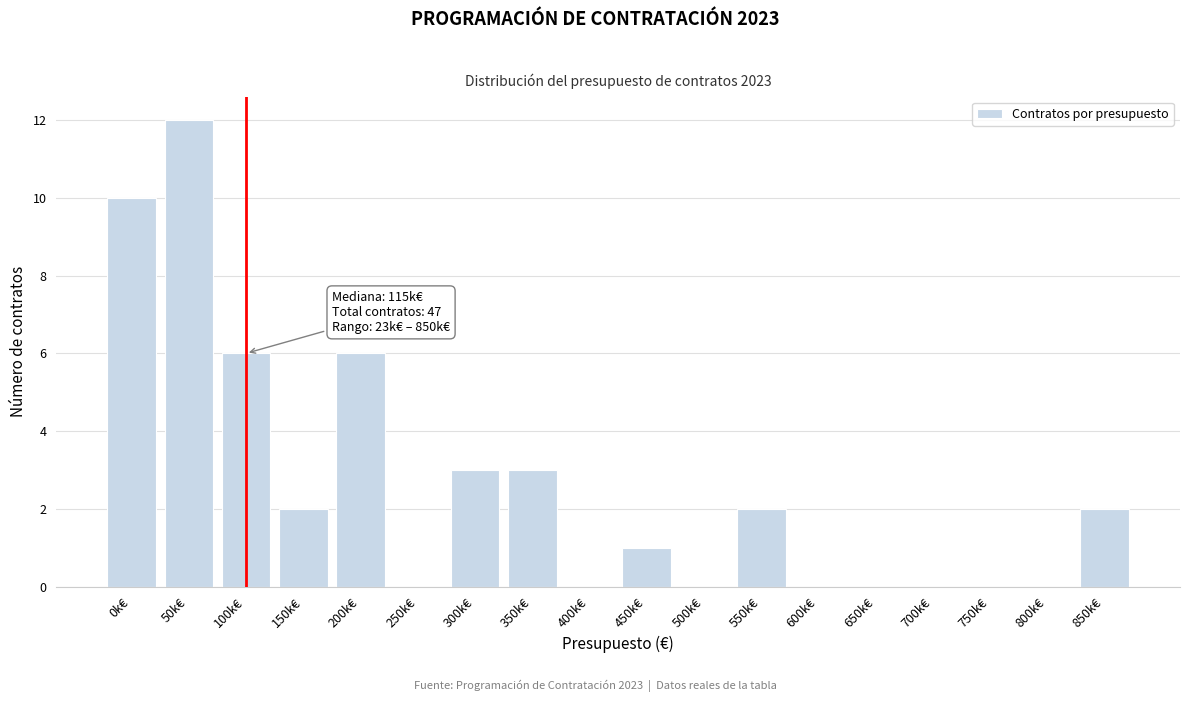

Reading left to right, list all the values displayed in this chart.

0k€=10	50k€=12	100k€=6	150k€=2	200k€=6	250k€=0	300k€=3	350k€=3	400k€=0	450k€=1	500k€=0	550k€=2	600k€=0	650k€=0	700k€=0	750k€=0	800k€=0	850k€=2